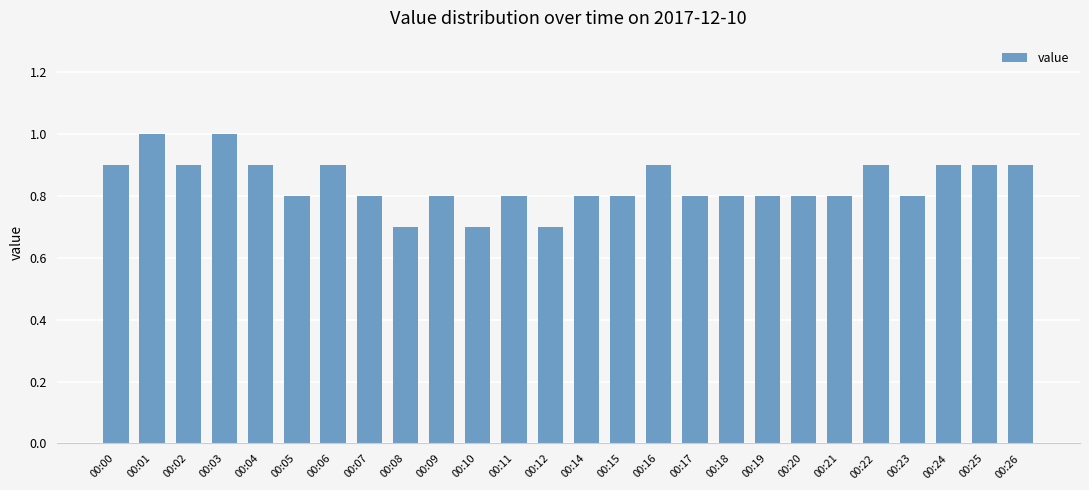

What is the difference between the maximum and minimum values?

0.3